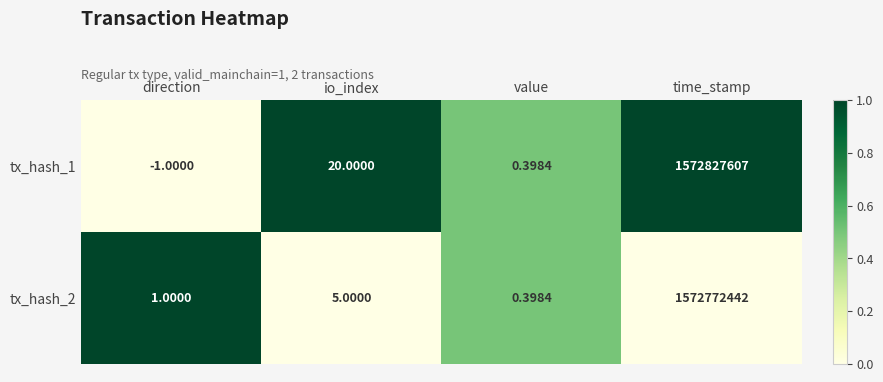

At which category does the chart reach its minimum across all series?

direction